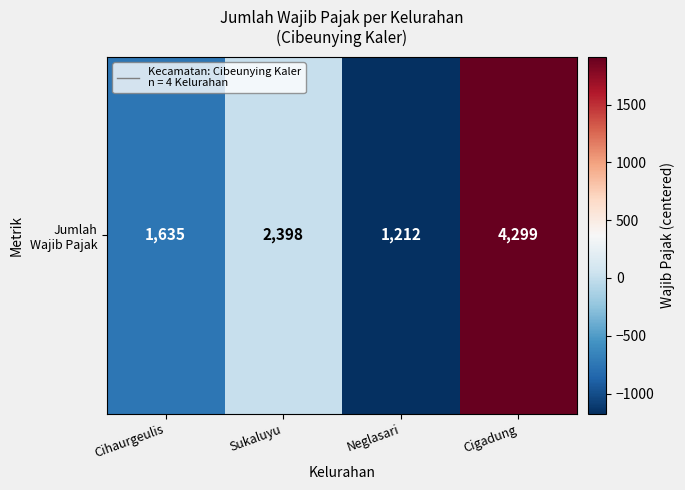

Count the number of data series in this chart.

1